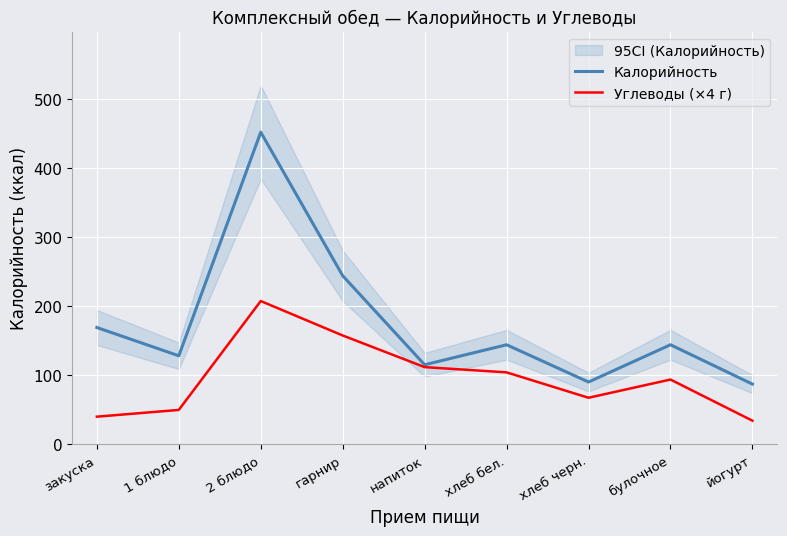

At how many categories does at least one series exceed 437?

1